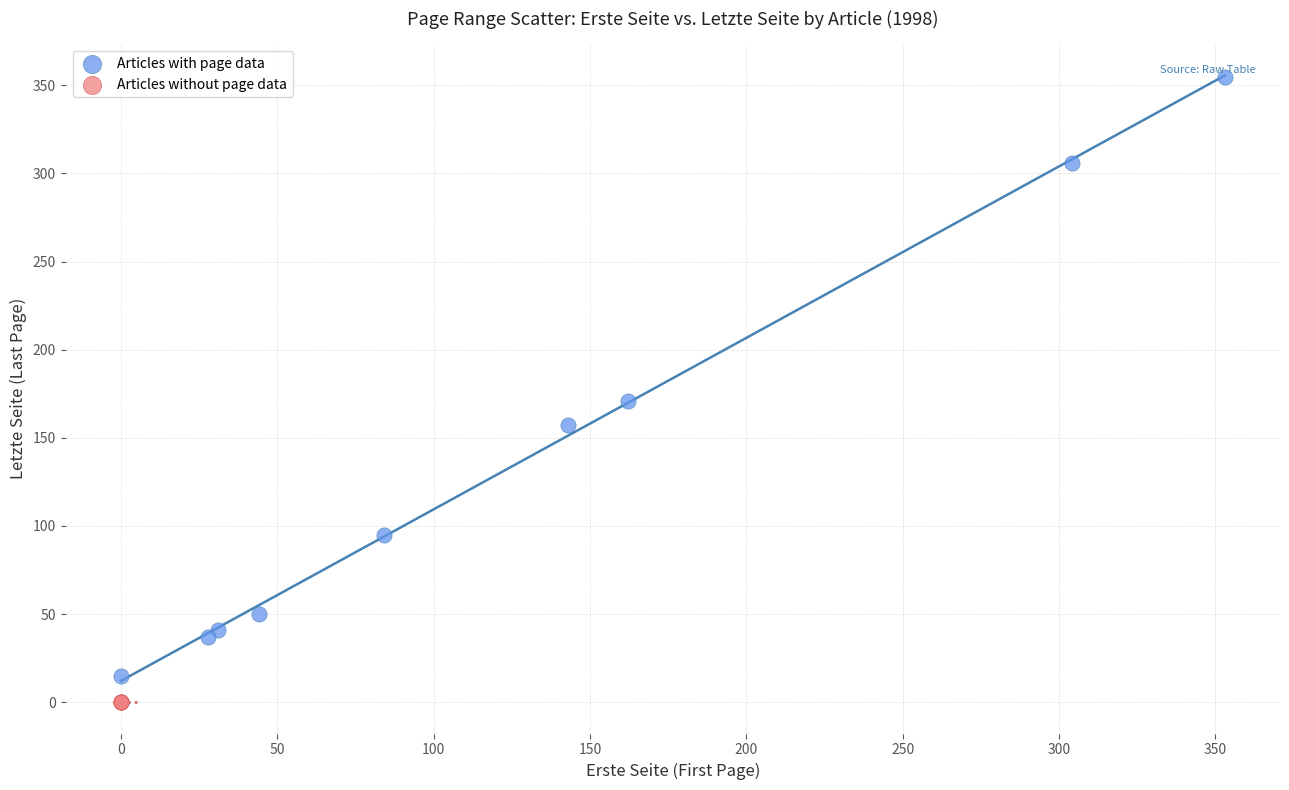

Which series contains the highest Y value?

Articles with page data